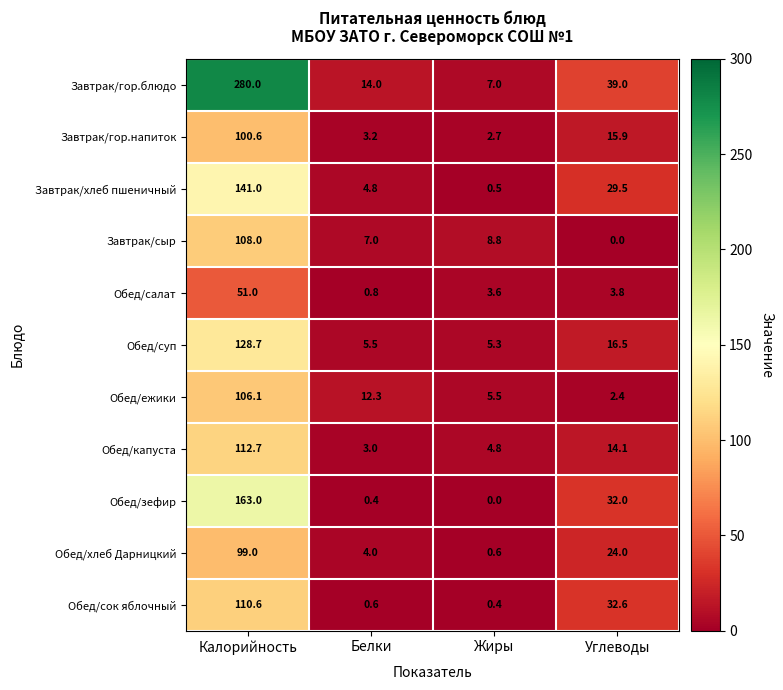

How many distinct data groups are displayed?

11